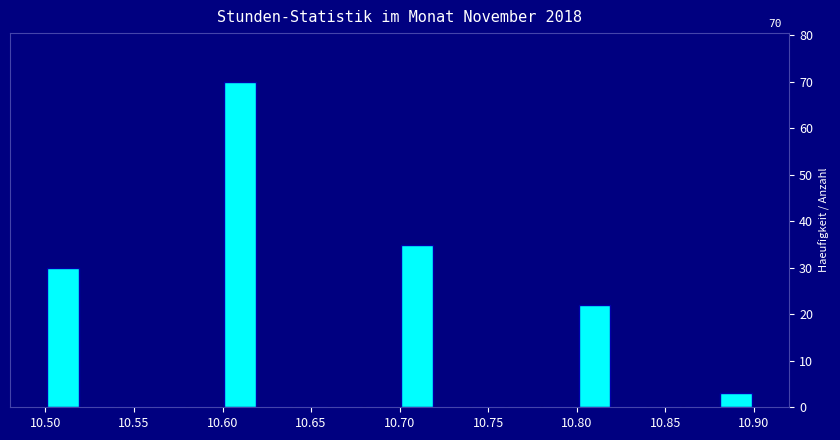

Over which range of the x-axis is the bar tallest?

10.60 to 10.62